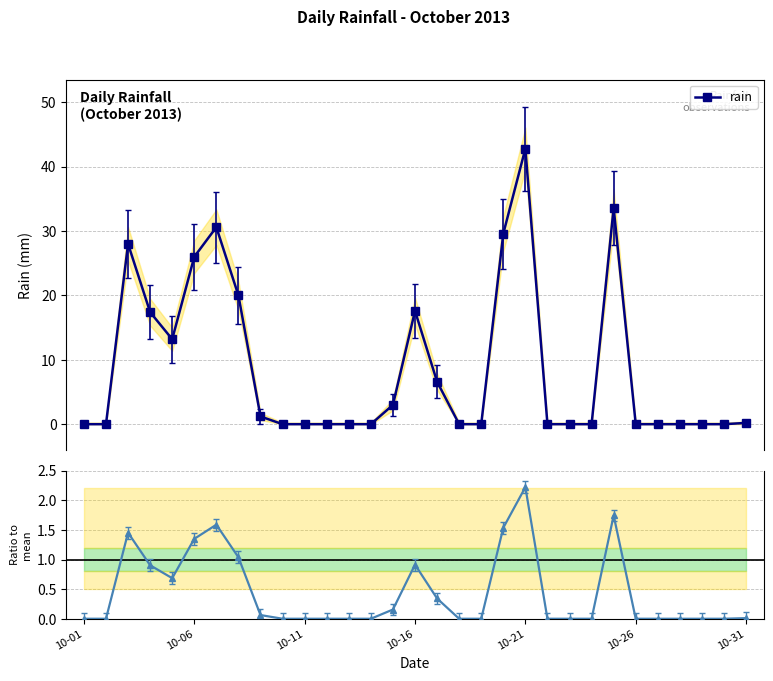

What is the value of the rain point at the 3rd from the left?

28.0